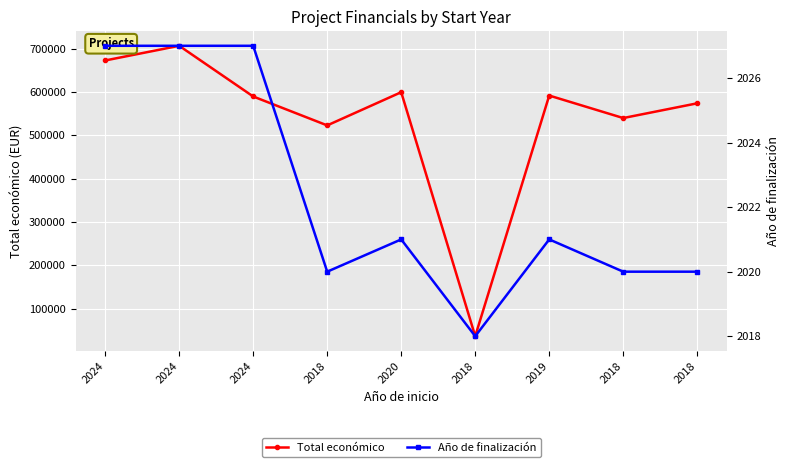

What is the difference between the second highest and minimum values in the Año de finalización series?

9